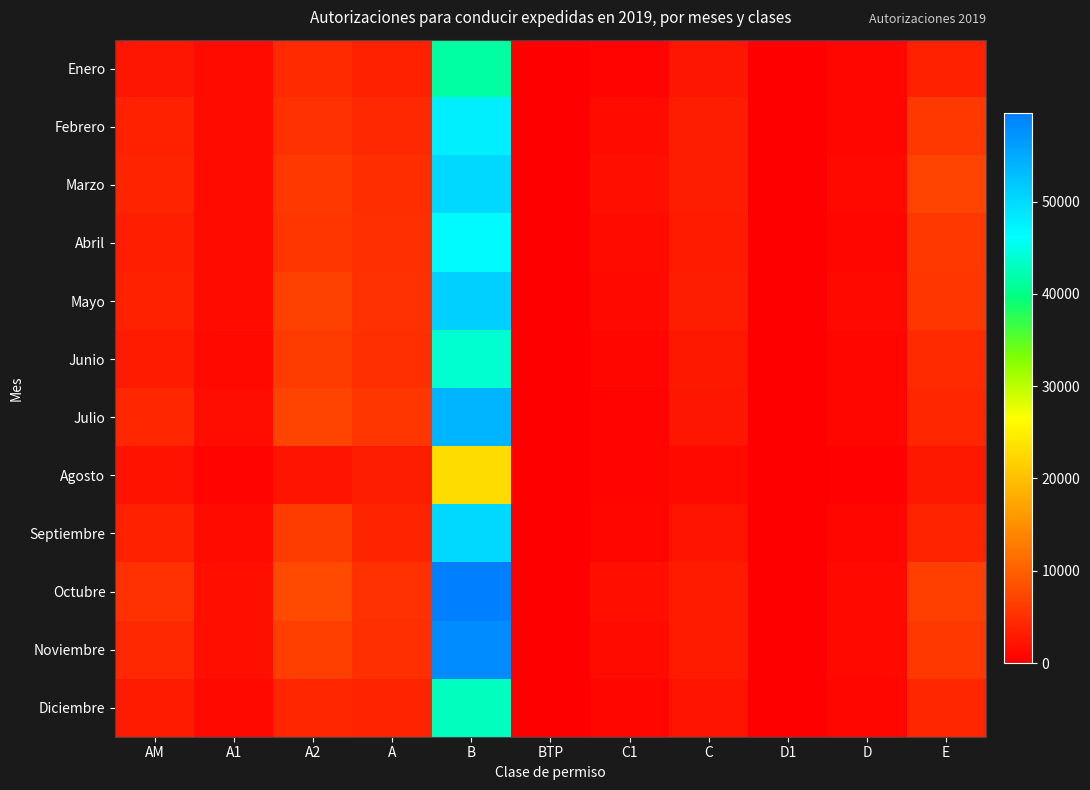

Reading left to right, transcribe all the data shown in this chart.

Enero: AM=2517	A1=1244	A2=4576	A=3501	B=41467	BTP=0	C1=501	C=2479	D1=54	D=742	E=3492
Febrero: AM=3602	A1=1269	A2=5242	A=4208	B=47738	BTP=0	C1=1251	C=3065	D1=78	D=886	E=5944
Marzo: AM=3815	A1=1266	A2=5914	A=4795	B=50086	BTP=0	C1=1645	C=3094	D1=80	D=999	E=6991
Abril: AM=3458	A1=1200	A2=5770	A=4891	B=46589	BTP=0	C1=1358	C=2922	D1=76	D=860	E=5865
Mayo: AM=3690	A1=1352	A2=6900	A=5323	B=50979	BTP=0	C1=1110	C=3160	D1=58	D=993	E=5686
Junio: AM=2899	A1=1093	A2=6321	A=5079	B=43789	BTP=0	C1=805	C=2653	D1=64	D=845	E=4545
Julio: AM=4133	A1=1412	A2=7107	A=5802	B=53929	BTP=0	C1=634	C=2490	D1=86	D=905	E=4165
Agosto: AM=1983	A1=648	A2=2316	A=3184	B=23021	BTP=0	C1=505	C=1009	D1=77	D=308	E=2562
Septiembre: AM=3610	A1=1299	A2=6407	A=3777	B=50045	BTP=0	C1=765	C=2108	D1=69	D=779	E=3882
Octubre: AM=5307	A1=1819	A2=7815	A=5334	B=59556	BTP=0	C1=1680	C=2976	D1=87	D=1042	E=6583
Noviembre: AM=4260	A1=1662	A2=6604	A=5054	B=58248	BTP=0	C1=1267	C=2918	D1=52	D=1070	E=5863
Diciembre: AM=2913	A1=1129	A2=4008	A=3802	B=42857	BTP=0	C1=867	C=2212	D1=27	D=763	E=4008